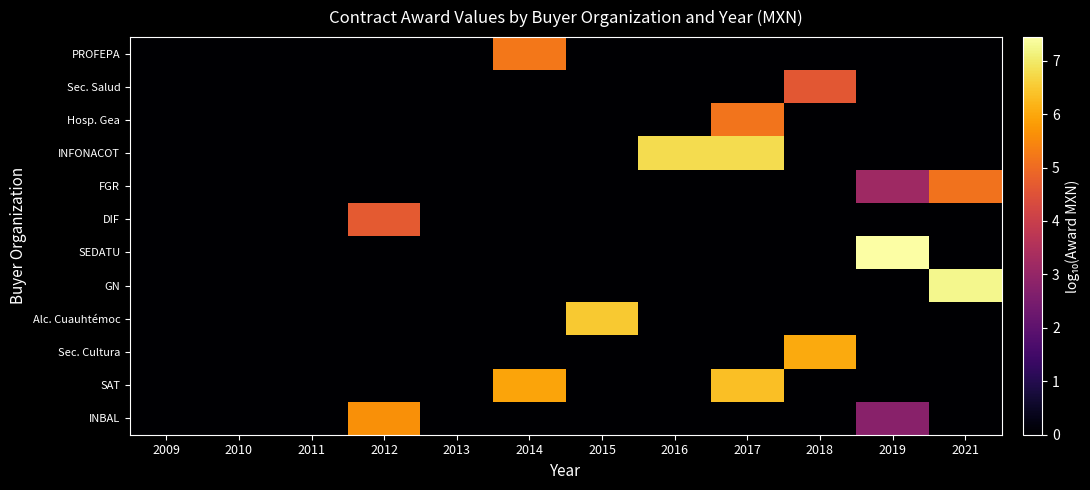

At 2016, list the series in order from largest to smallest.

INFONACOT, PROFEPA, Sec. Salud, Hosp. Gea, FGR, DIF, SEDATU, GN, Alc. Cuauhtémoc, Sec. Cultura, SAT, INBAL